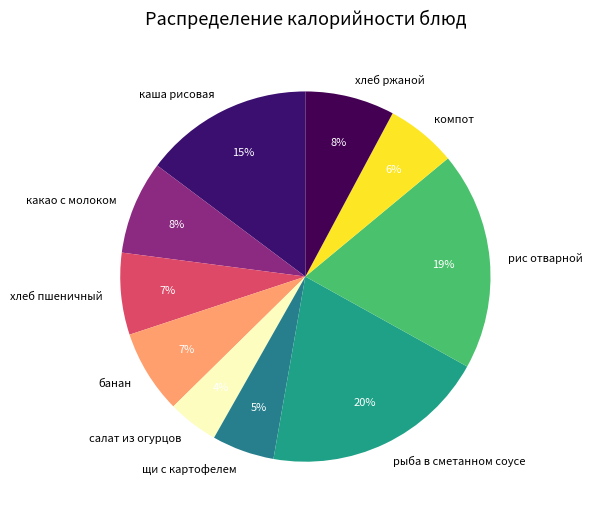

Does any single category account for the majority?

No